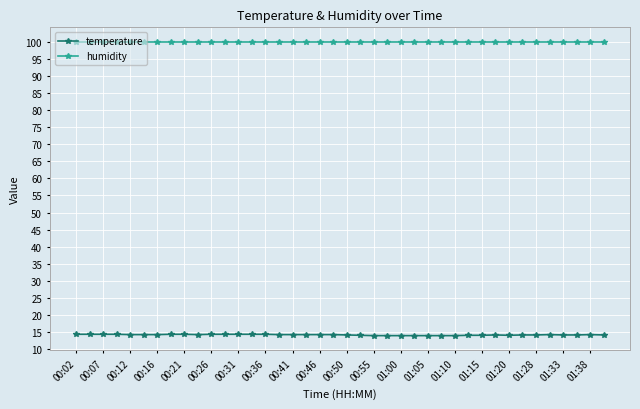

How many lines are shown in the chart?

2